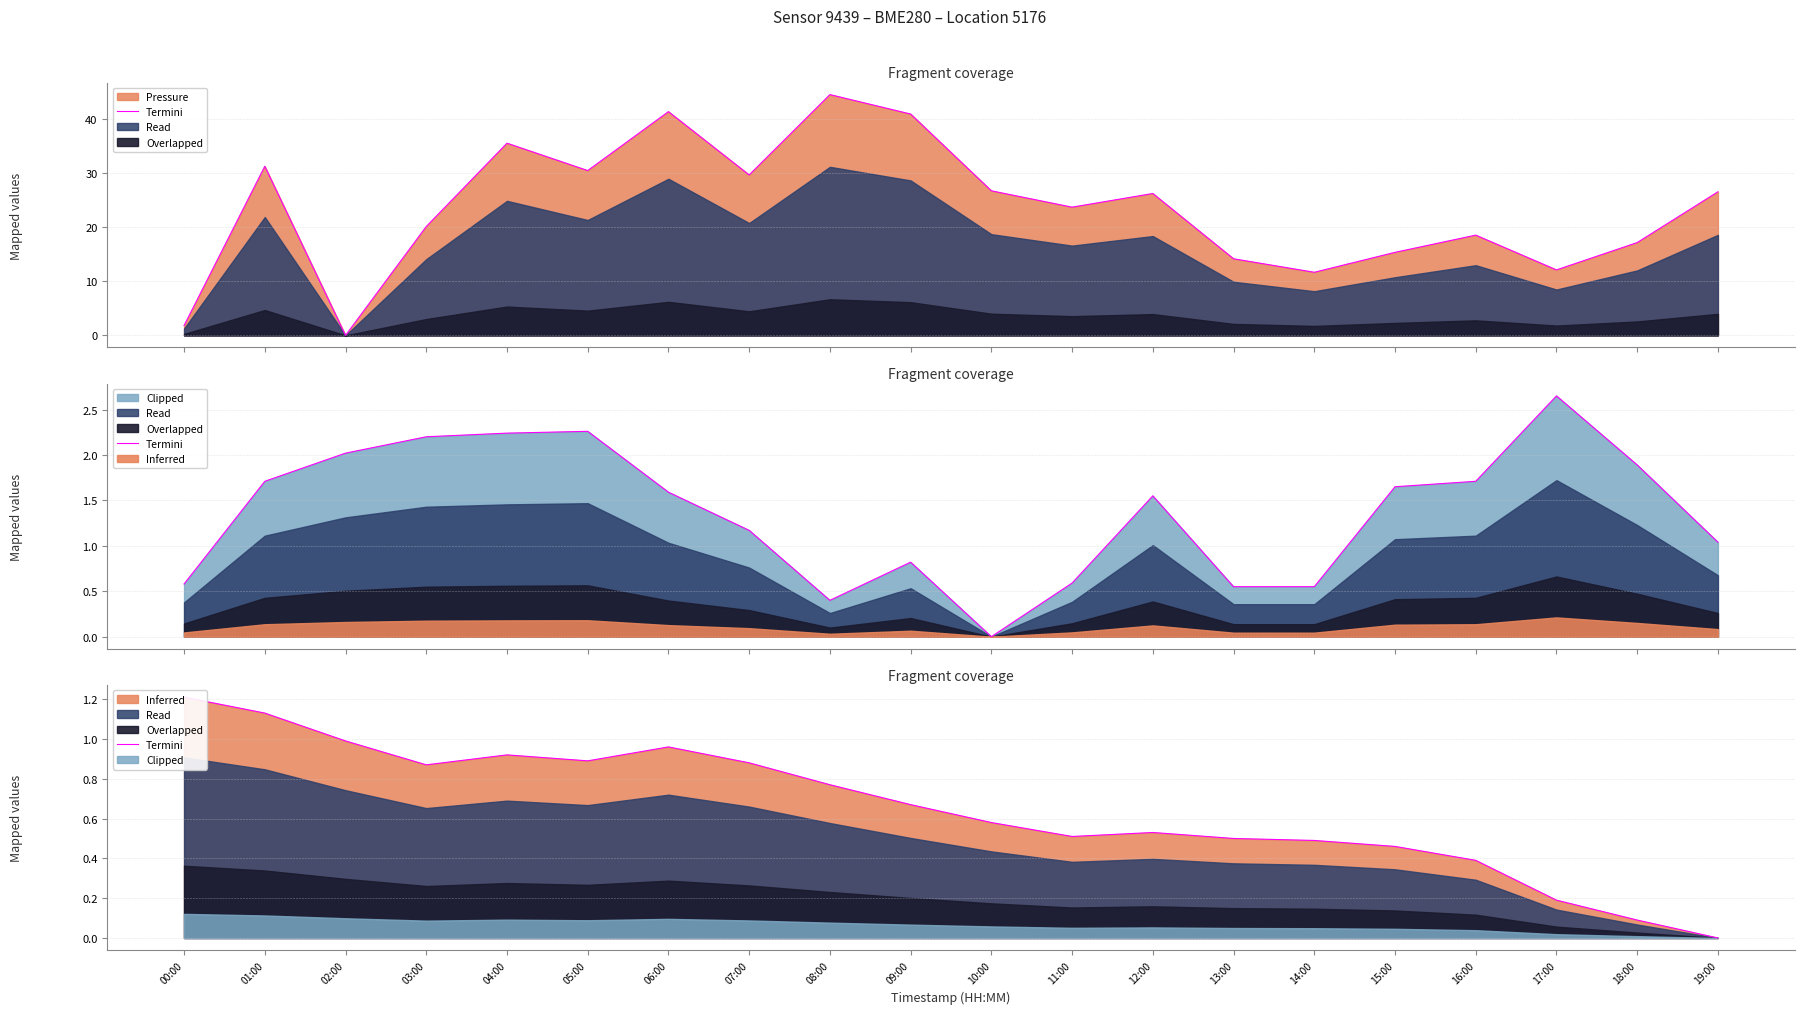

Rank the categories by value from highest to lowest.

00:00, 01:00, 02:00, 06:00, 04:00, 05:00, 07:00, 03:00, 08:00, 09:00, 10:00, 12:00, 11:00, 13:00, 14:00, 15:00, 16:00, 17:00, 18:00, 19:00